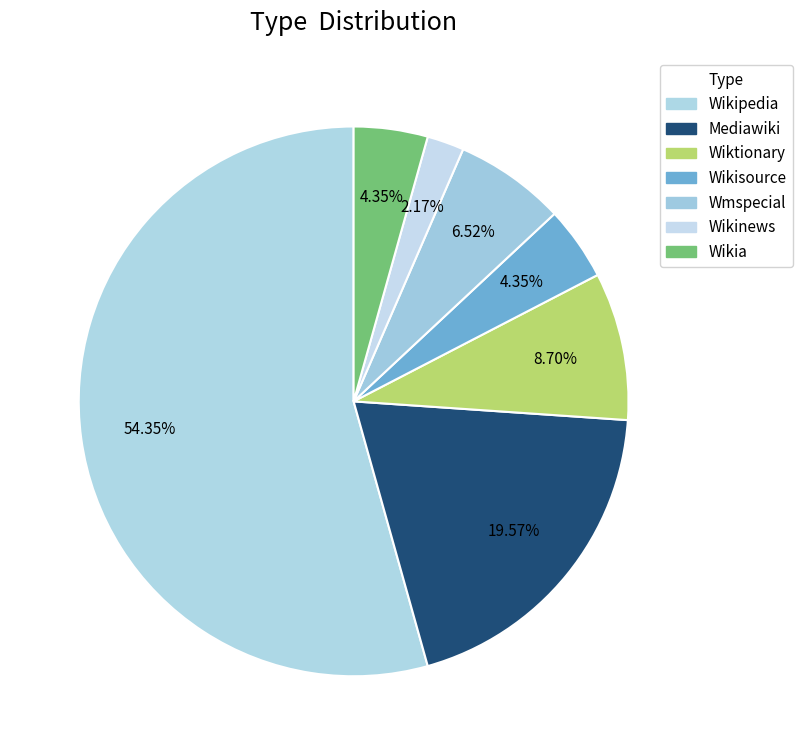

Combined, do Wiktionary and Wikia account for over 50%?

No